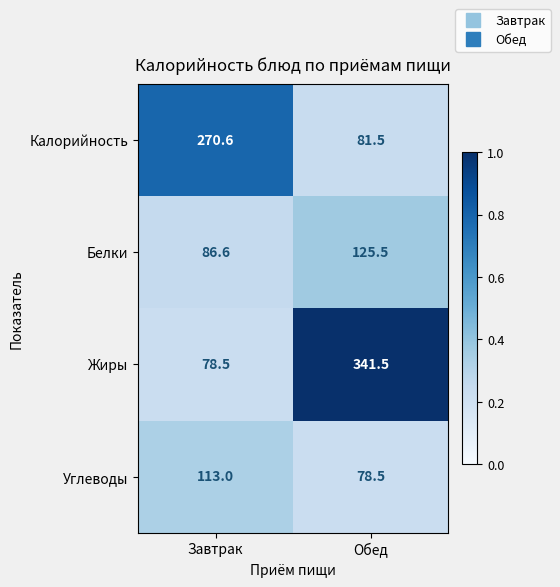

Reading left to right, transcribe all the data shown in this chart.

Калорийность: 270.6	81.5
Белки: 86.6	125.5
Жиры: 78.5	341.5
Углеводы: 113.0	78.5